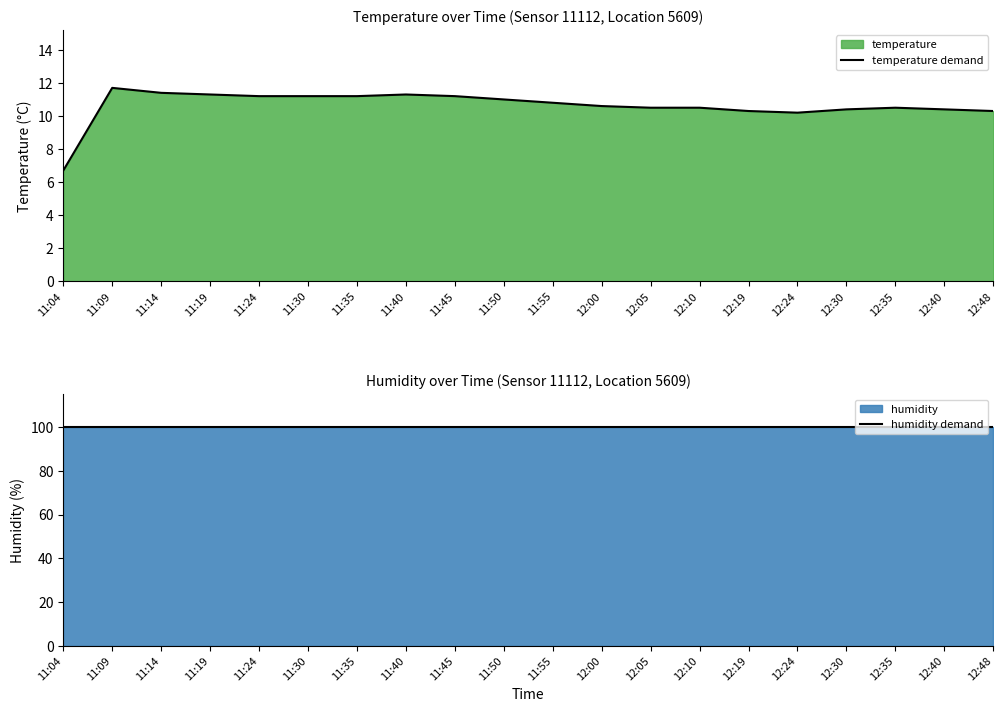

True or false: temperature demand has more than 2 points higher than both neighbors.

True